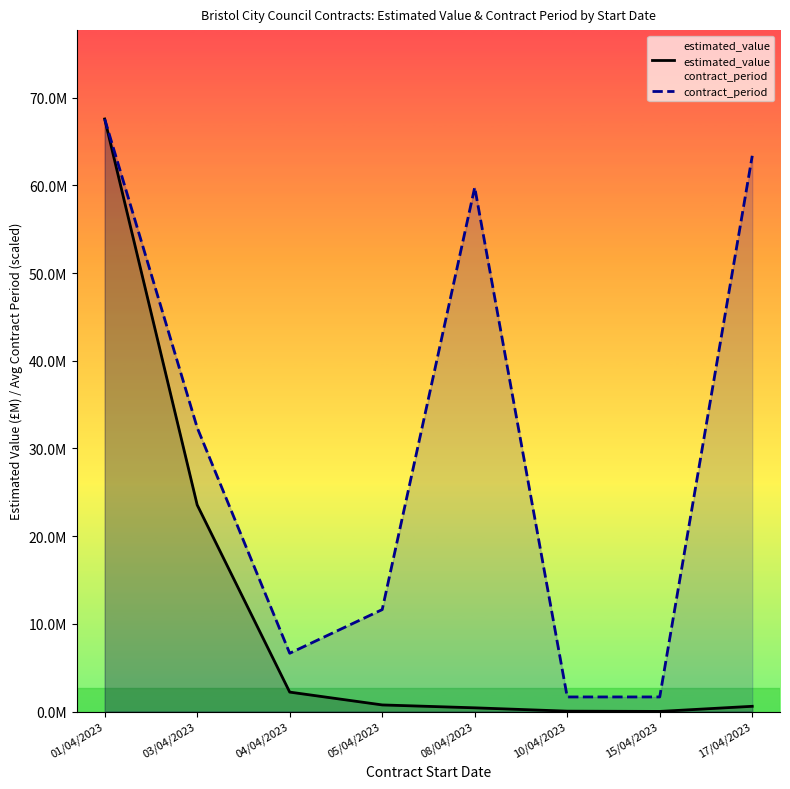

How many lines are shown in the chart?

2